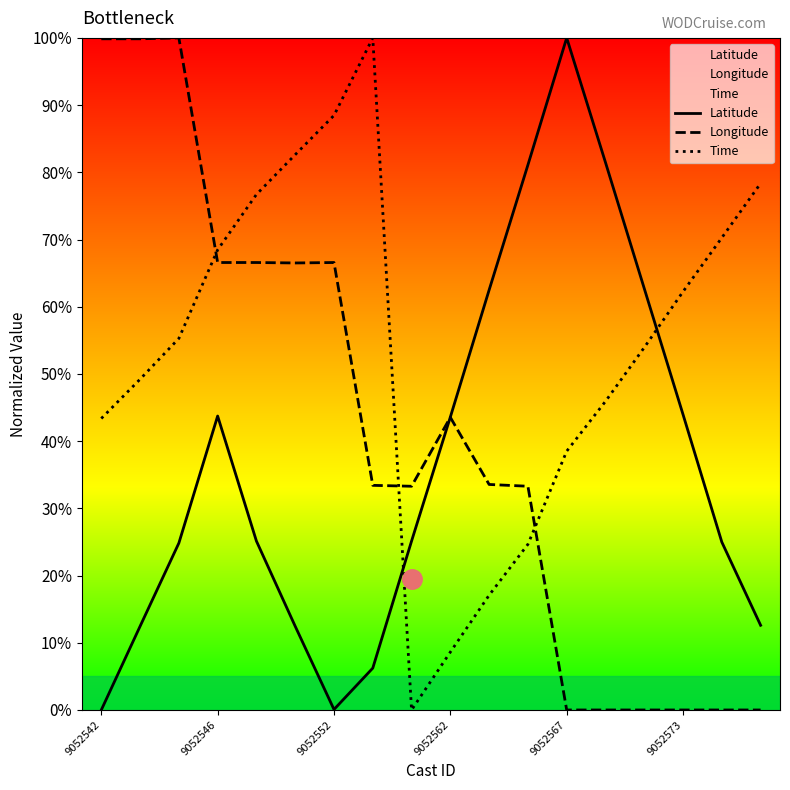

The Time series shows 70.3 at 16. True or false?

True